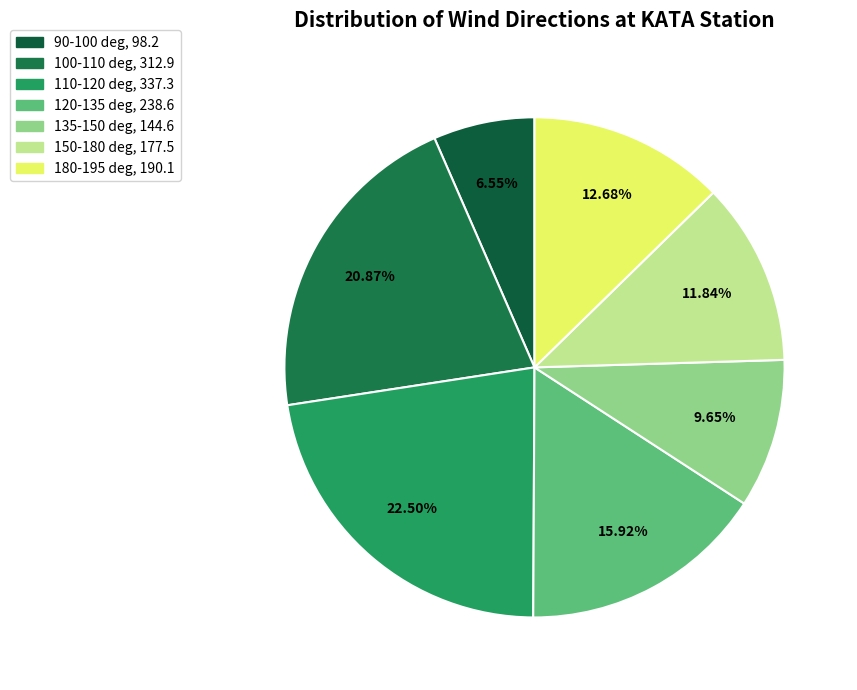

What is the smallest slice in the pie chart?

98.2